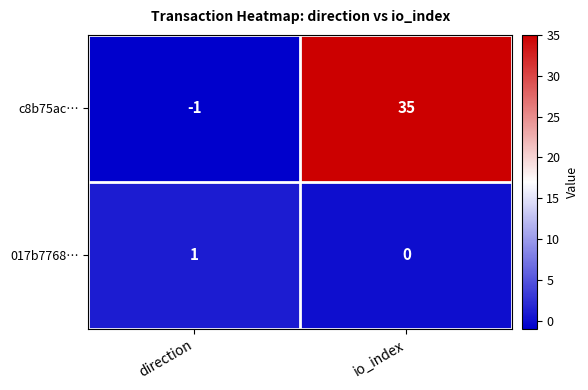

At how many categories does at least one series exceed 27?

1